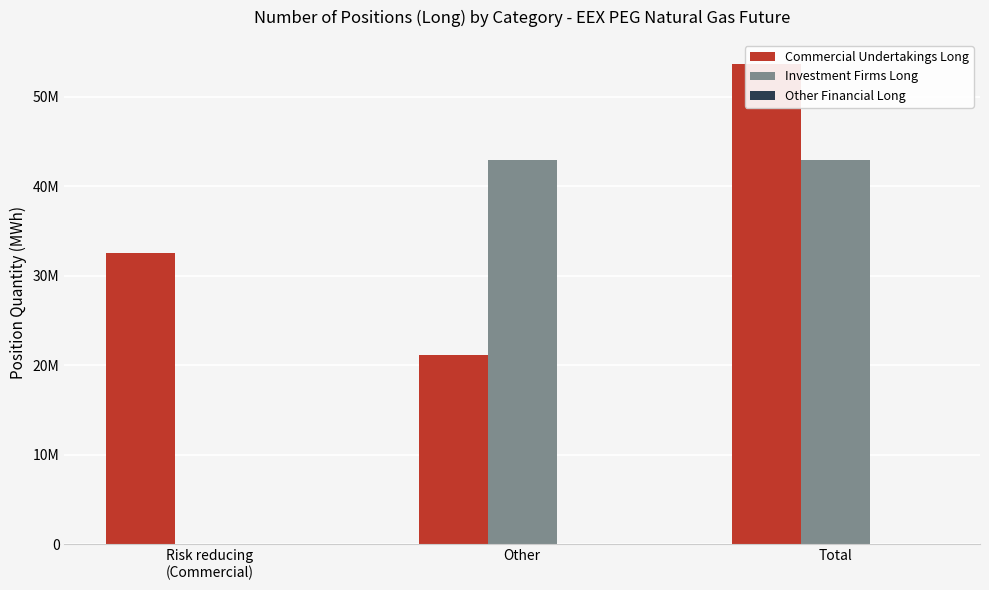

List the labels in order of Other Financial Long value, smallest first.

Risk reducing
(Commercial), Other, Total